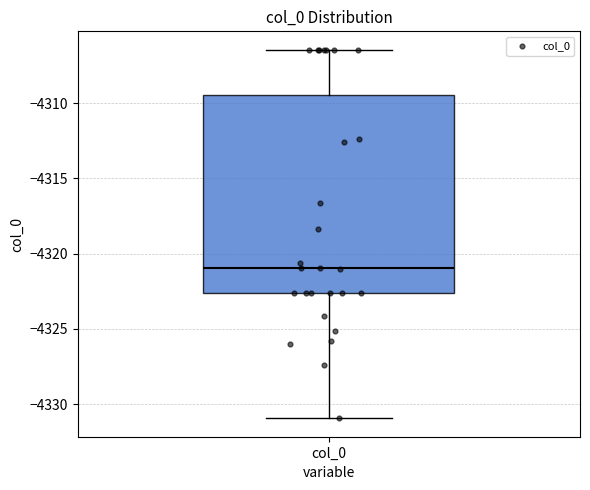

Where does the median line of the box for col_0 sit on the y-axis? The values are not printed on the chart, so give them approximately, as read against the axis.

-4321.0